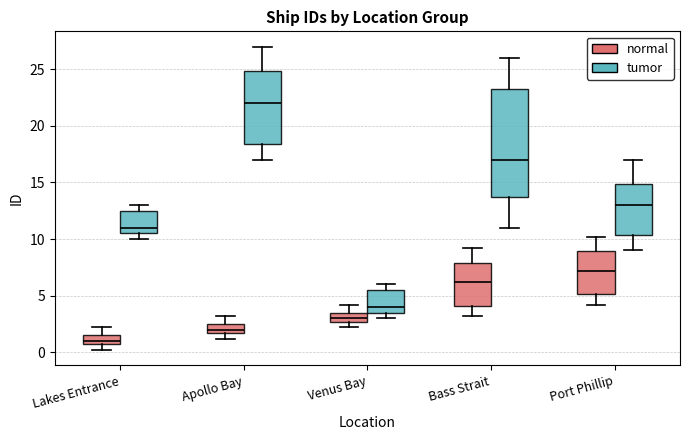

Which box is the tallest, from its lower edge to its upper edge?

Bass Strait (tumor)